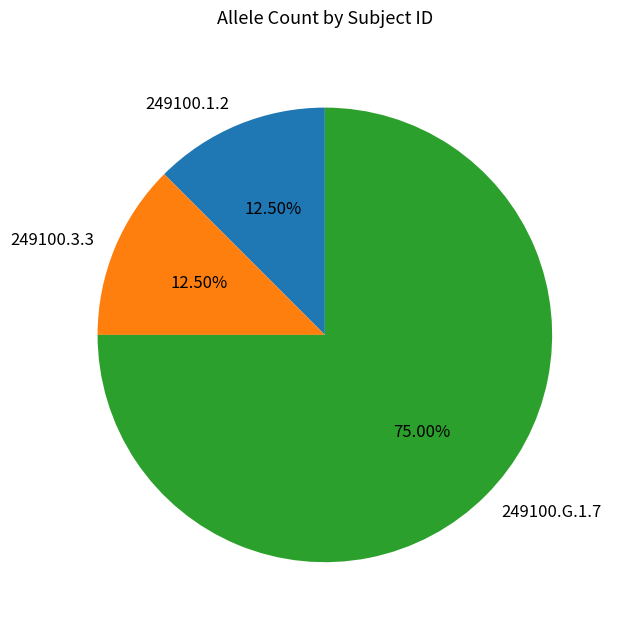

Do 249100.G.1.7 and 249100.3.3 together represent more than half of the pie?

Yes